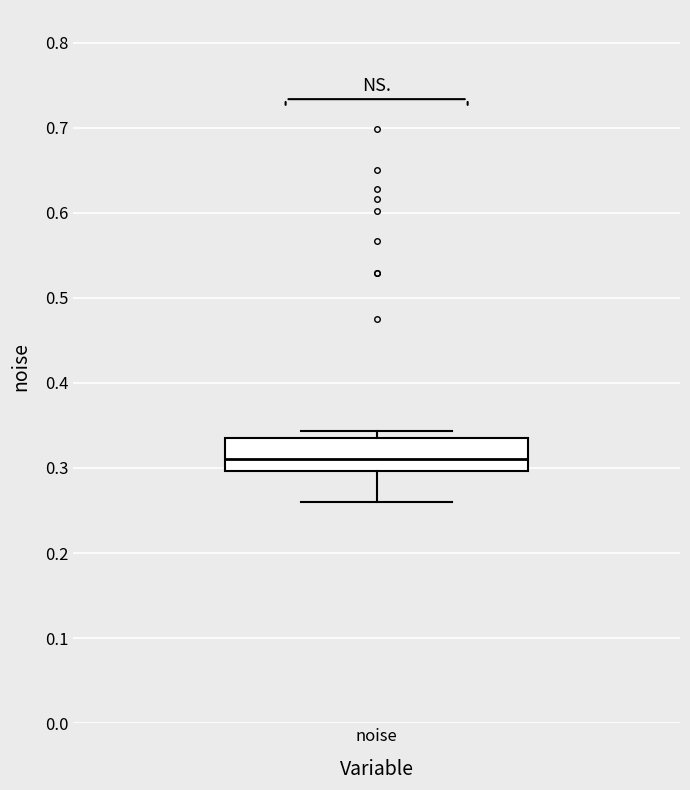

Read this box plot against the y-axis: the position of the median line, the range covered by the box, and the ends of both whiskers. The values are not printed on the chart, so give them approximately, as read against the axis.

median 0.31, box 0.30 to 0.34, whiskers 0.26 to 0.34 (just above the box's upper edge)